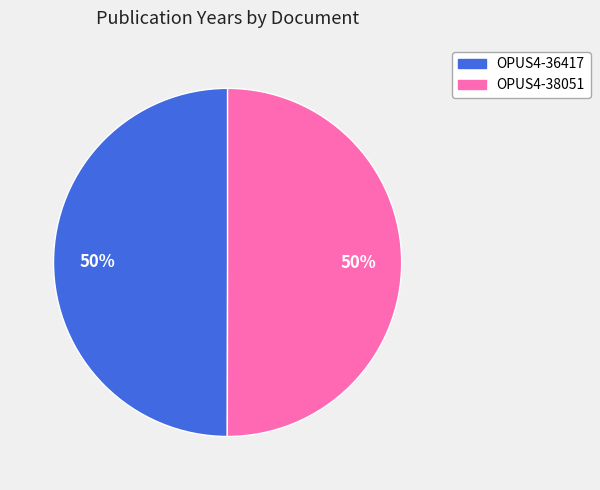

Is it true that OPUS4-36417 is 45% of the pie?

False